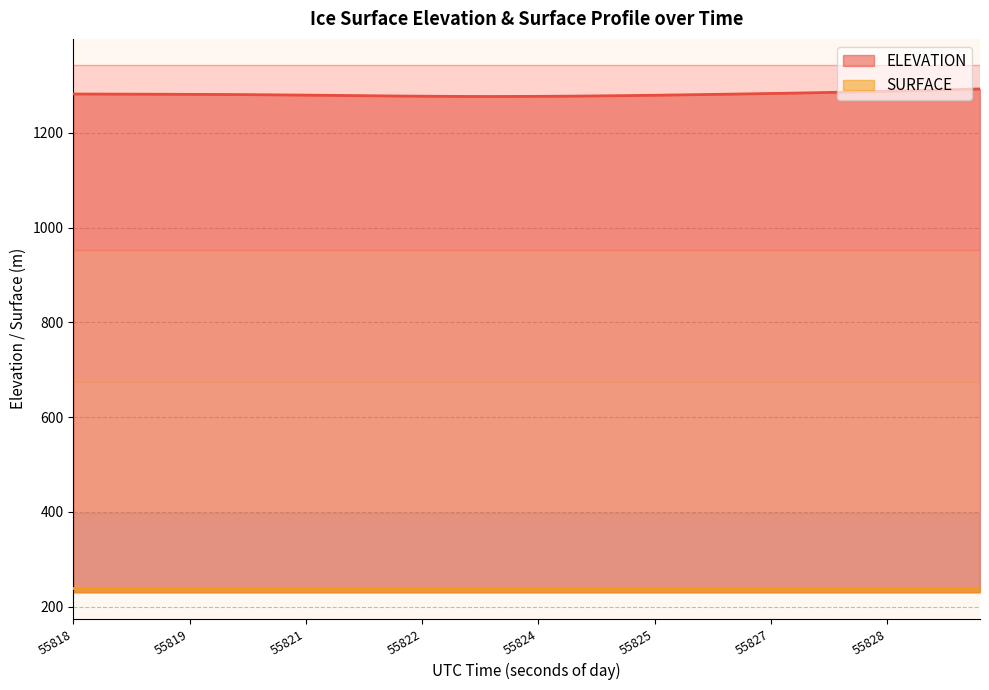

Which category has the highest value across all series?

55829.0682